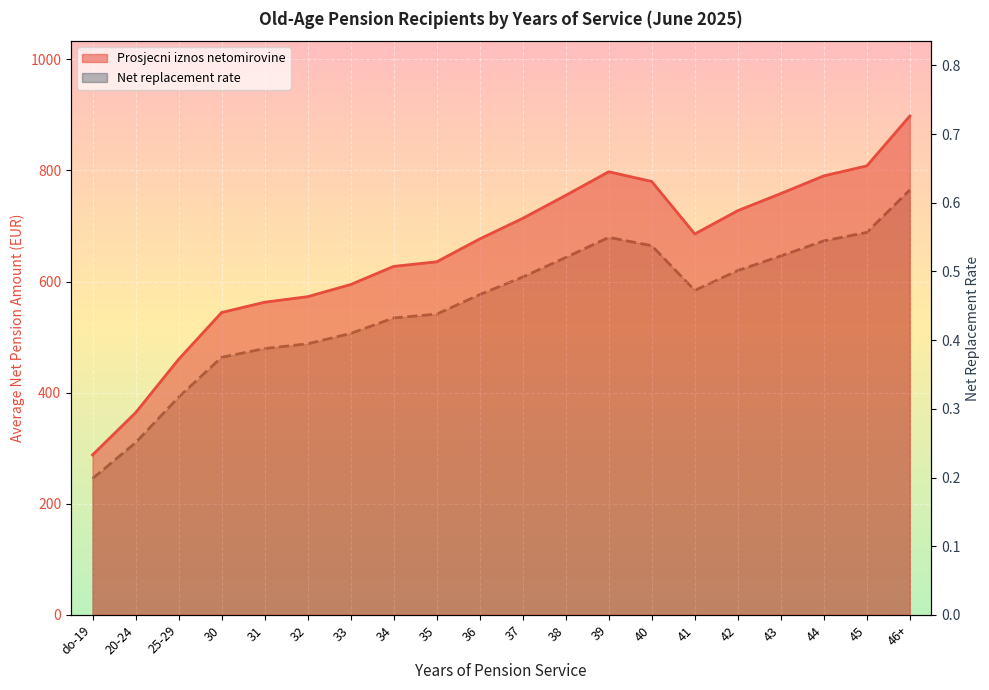

Which label corresponds to the largest value in the chart?

46+